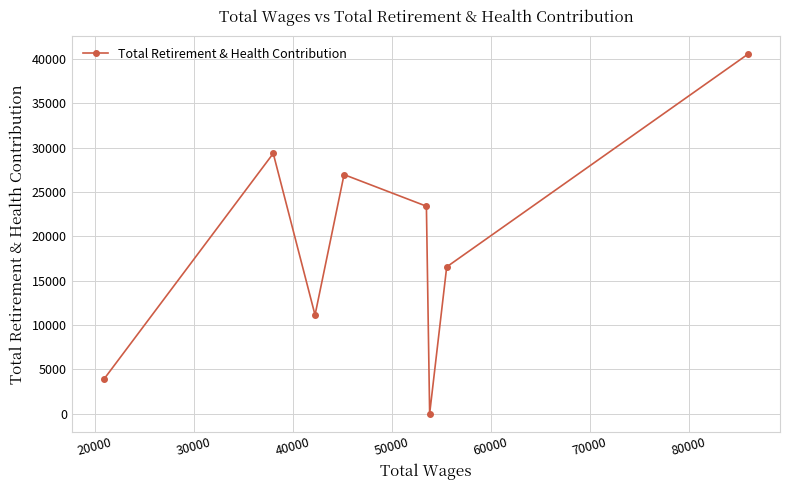

How many interior local valleys (lower than both neighbors) does the data have?

2